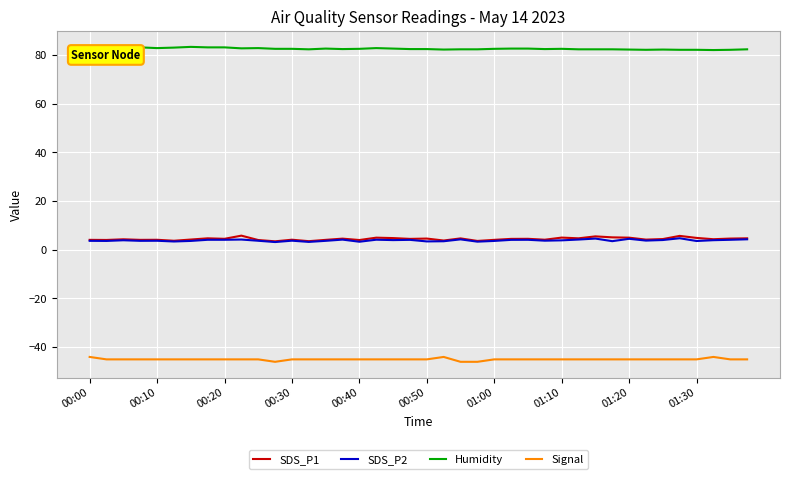

Which series has the largest total across all categories?

Humidity